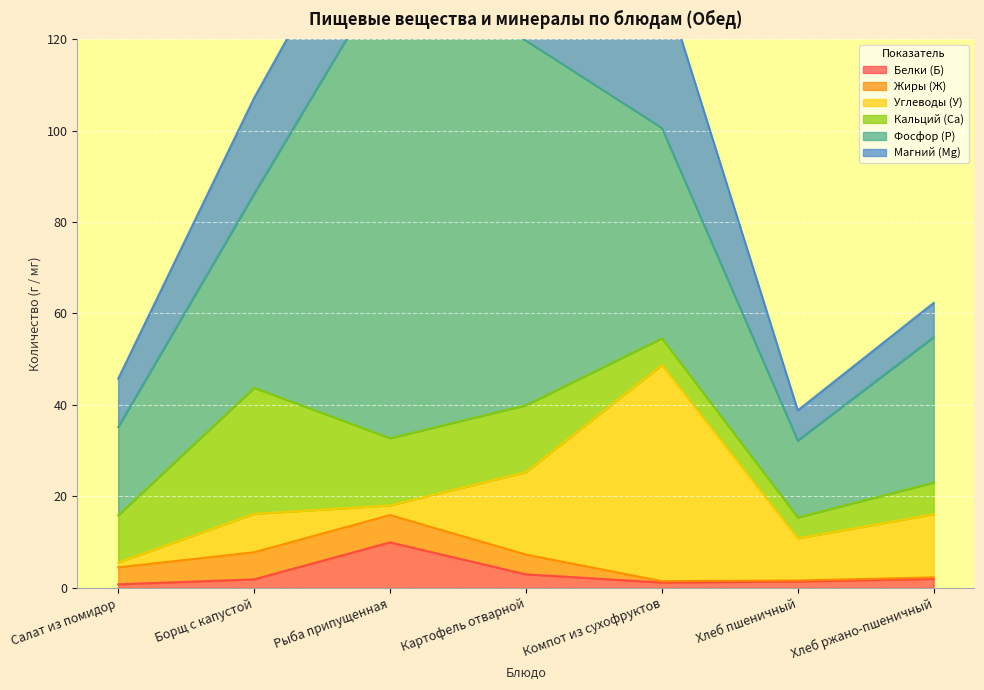

At which category does the chart reach its peak across all series?

Рыба припущенная